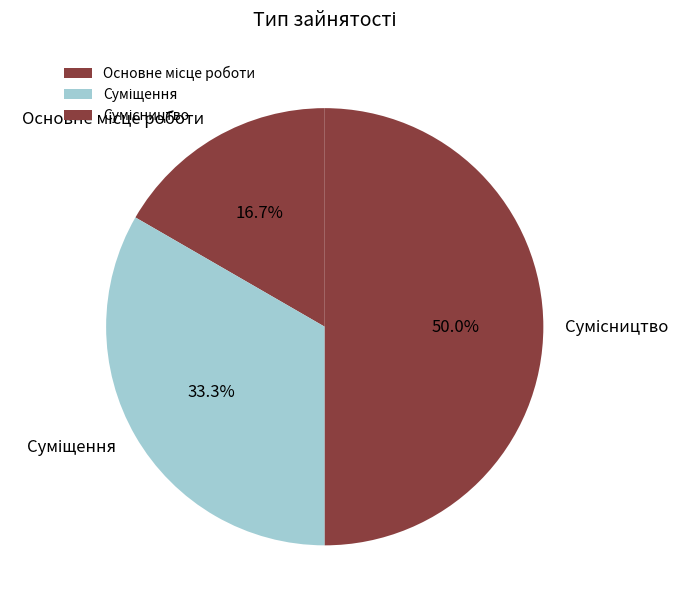

How many segments does this pie chart have?

3